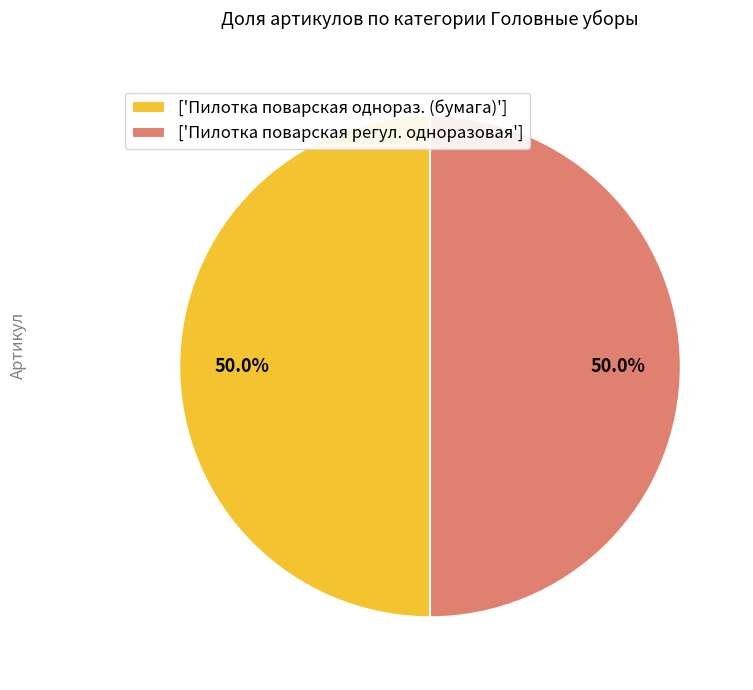

What is the total percentage of ['Пилотка поварская регул. одноразовая'] and ['Пилотка поварская однораз. (бумага)']?

100.0%